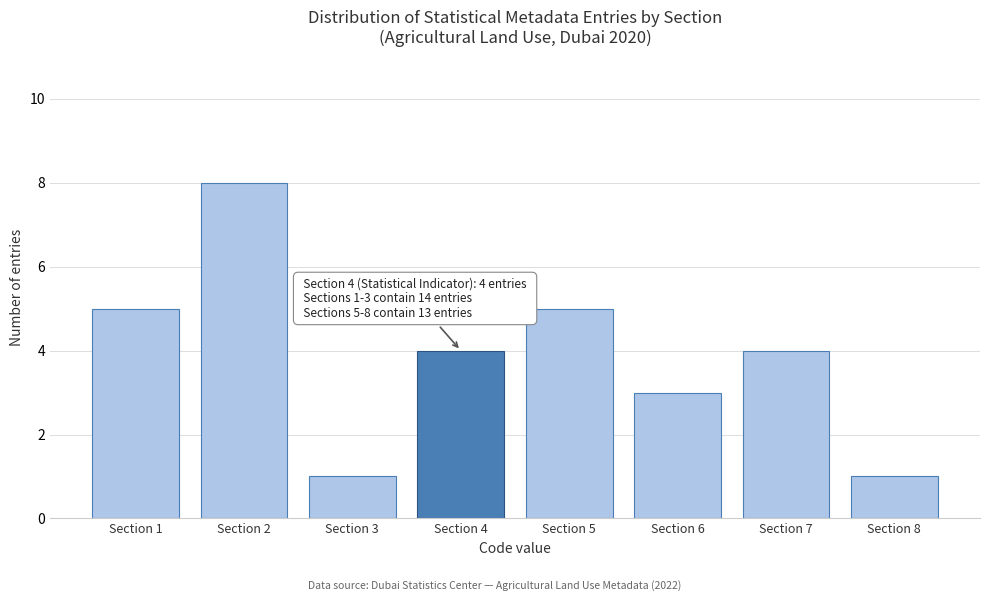

Over which range of the x-axis is the bar tallest?

1.5 to 2.5